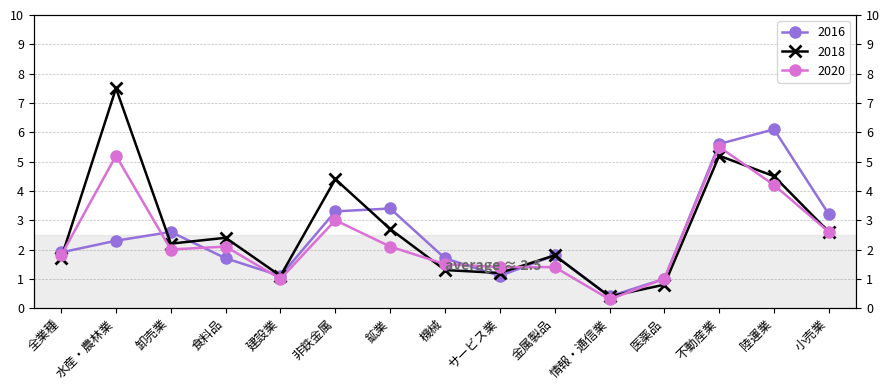

Which series ends up on top after the final intersection of 2016 and 2018?

2018